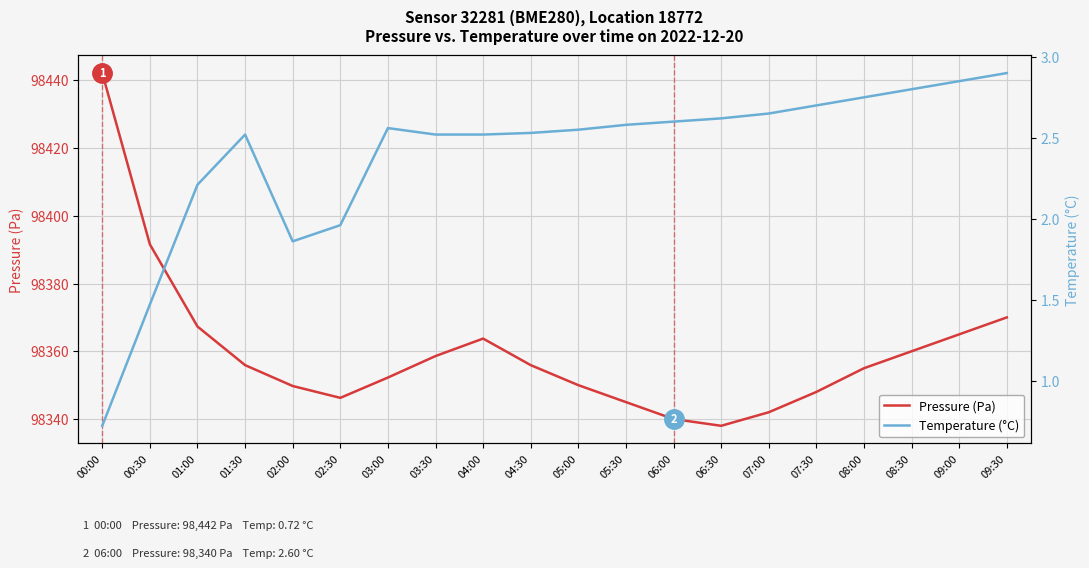

True or false: Temperature (°C) and Pressure (Pa) intersect in this chart.

False